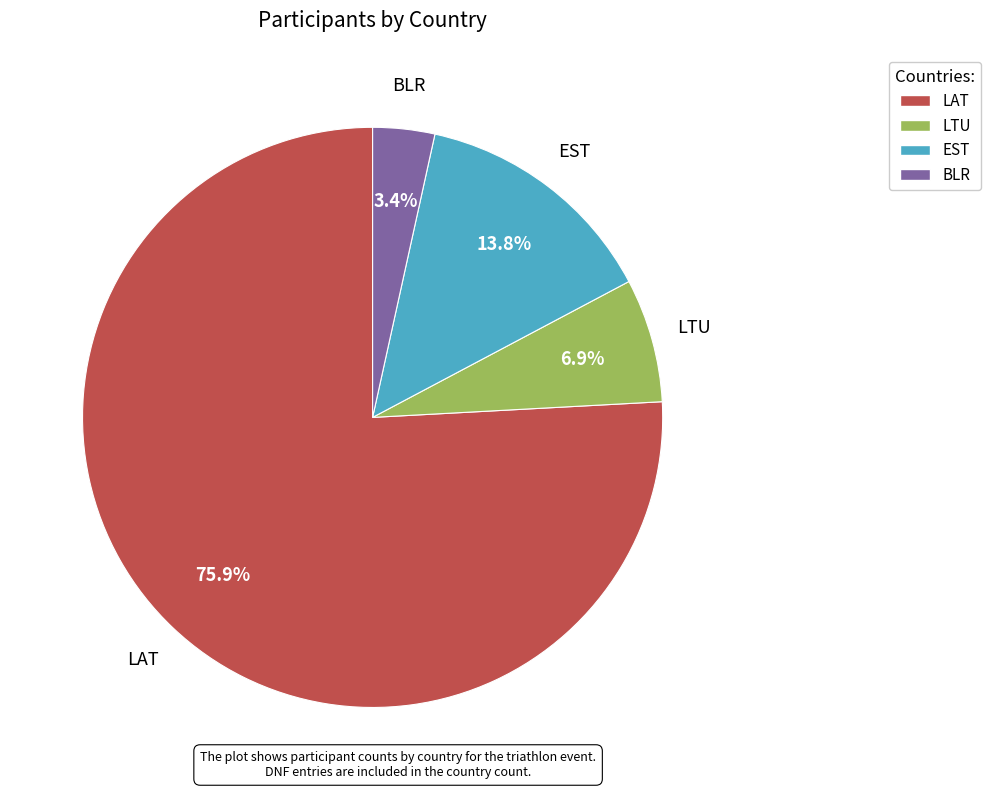

Rank the categories by value from highest to lowest.

LAT, EST, LTU, BLR